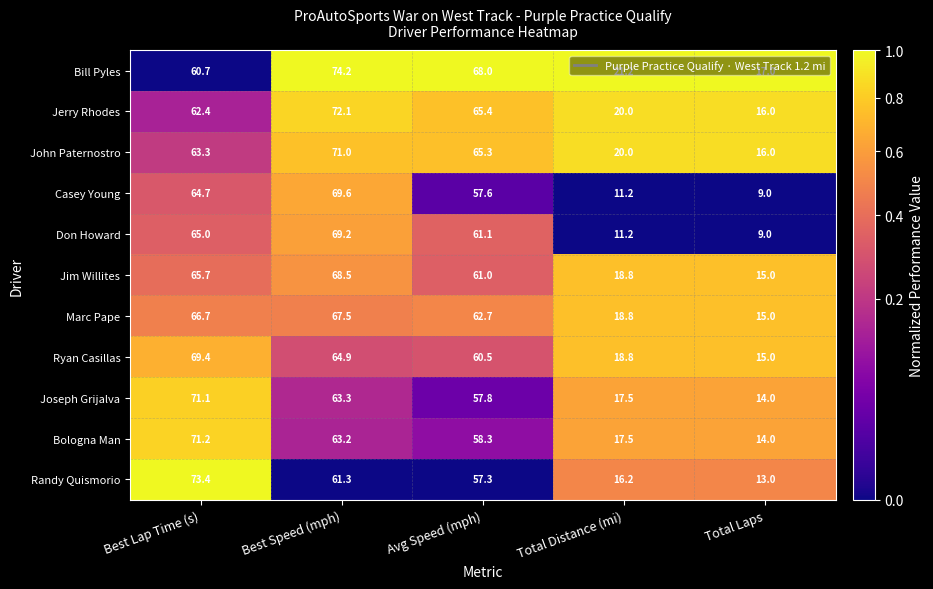

At which category does the chart reach its minimum across all series?

Total Laps